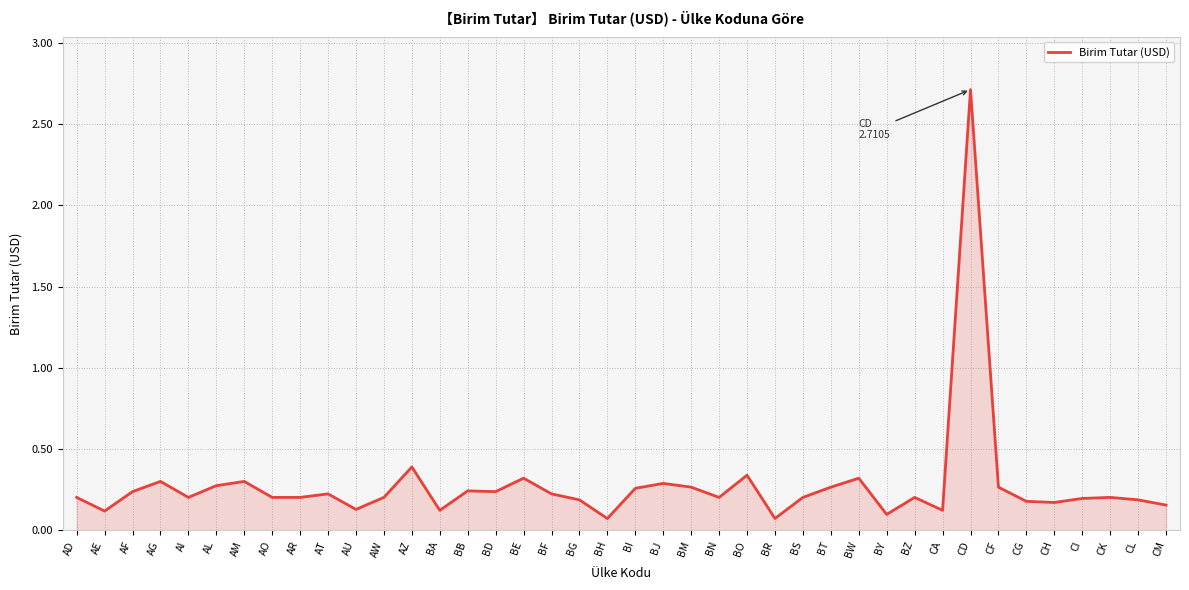

What is the difference between the maximum and minimum values?

2.6